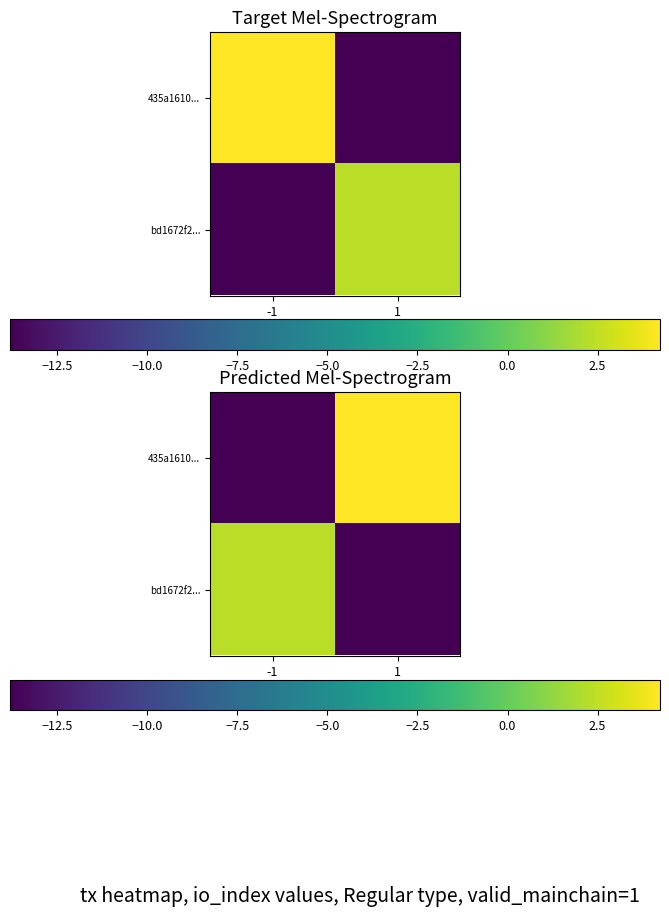

Which series has the largest range (max minus min)?

435a1610...